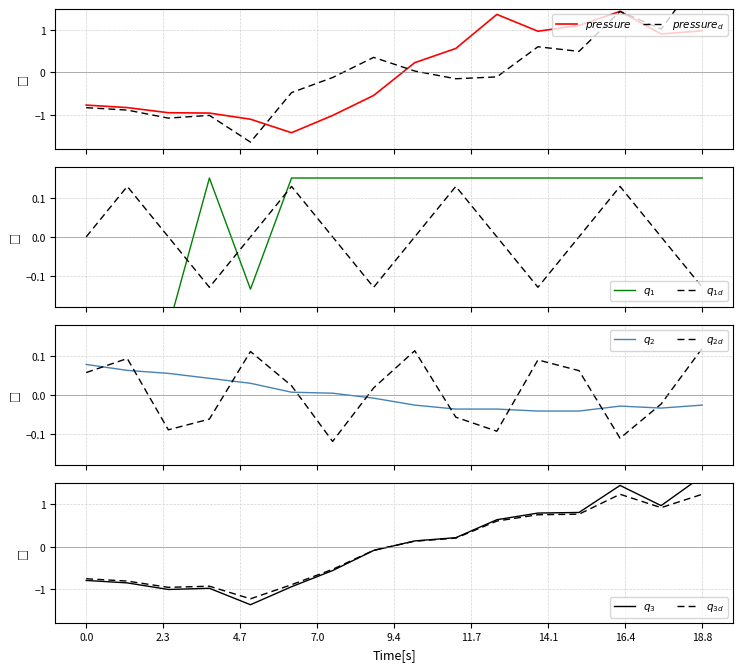

What is the difference between the maximum and minimum values in the pressure series?

2.9